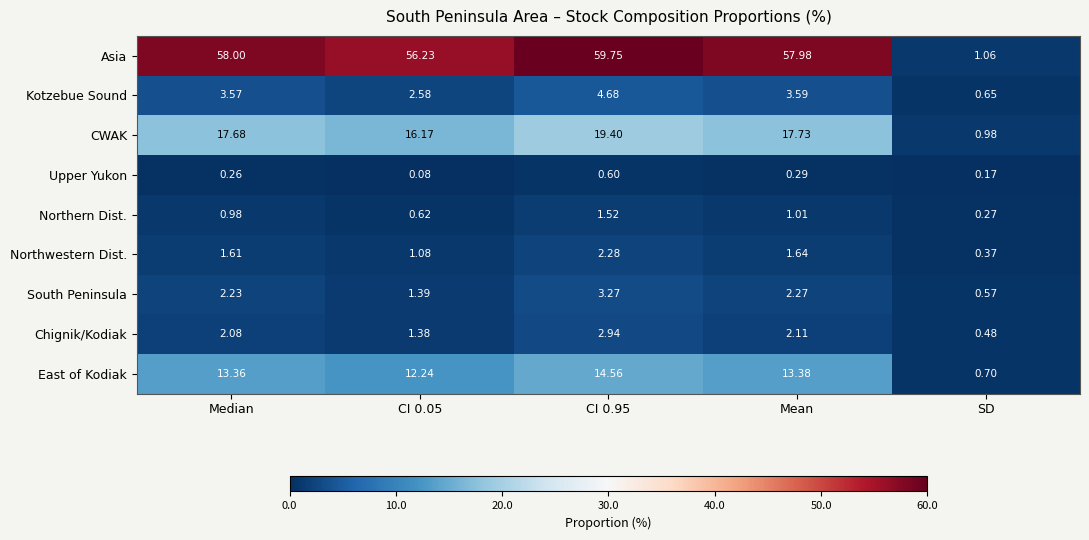

Rank the series by their maximum value, from highest to lowest.

Asia, CWAK, East of Kodiak, Kotzebue Sound, South Peninsula, Chignik/Kodiak, Northwestern Dist., Northern Dist., Upper Yukon